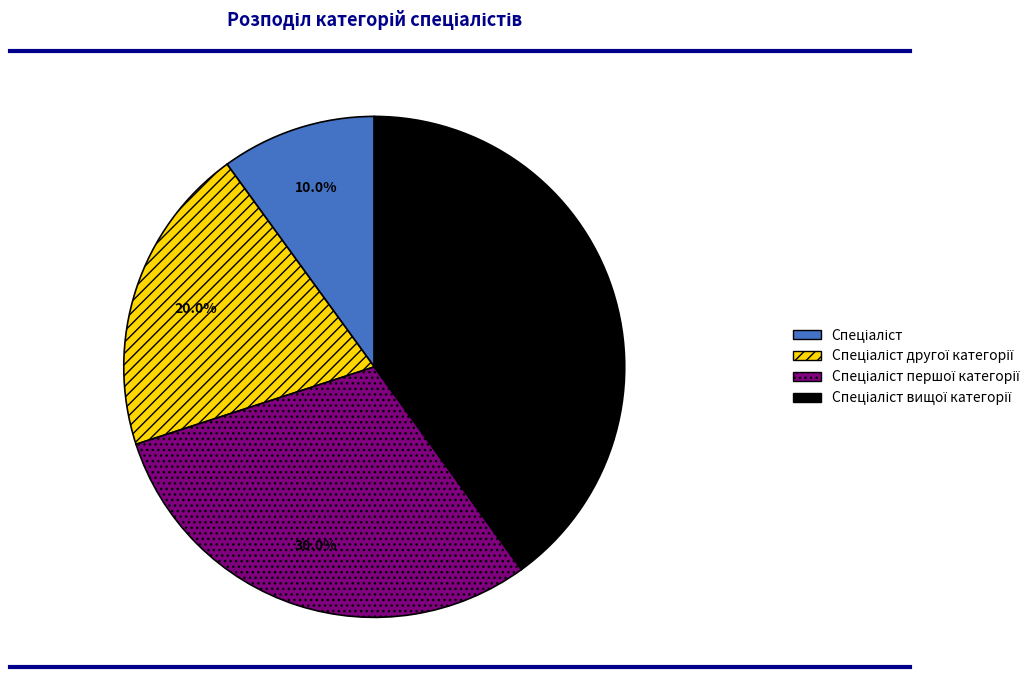

Is there a majority slice in this chart?

No